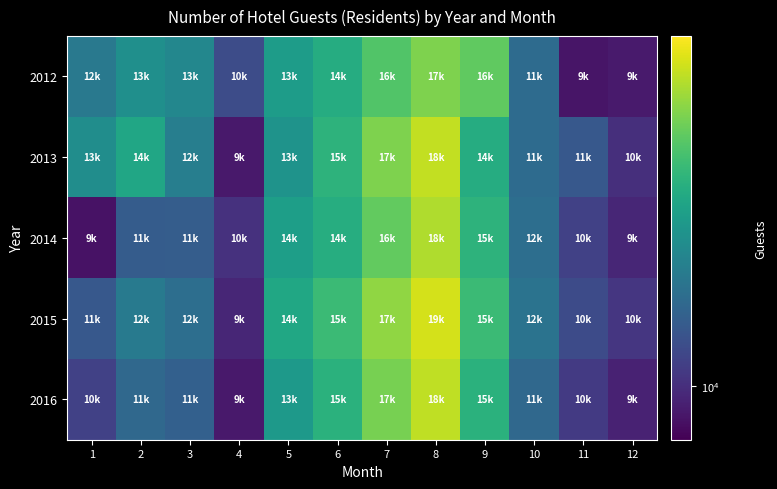

Which series has the widest spread of values?

2015